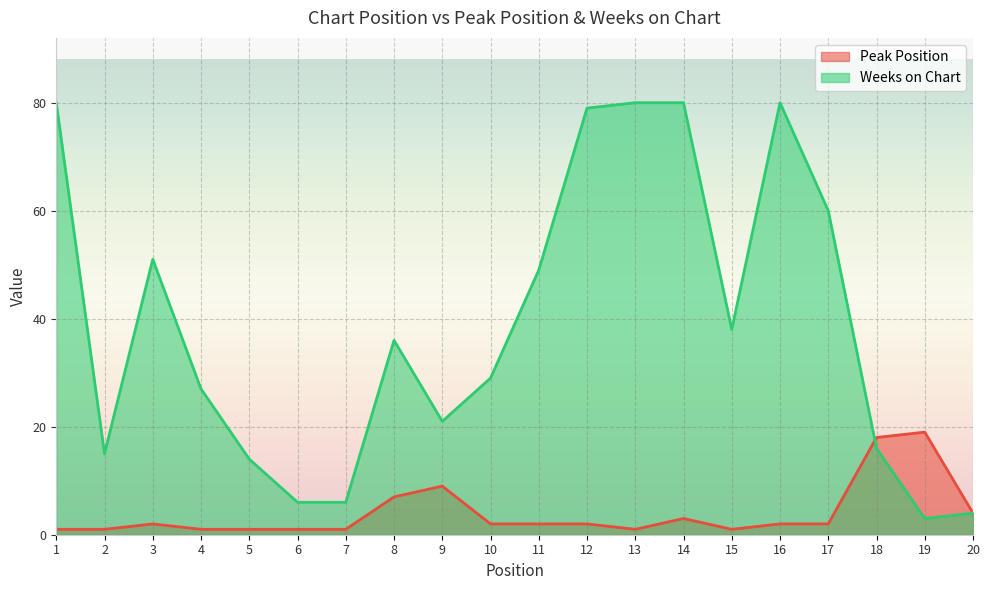

True or false: Peak Position and Weeks on Chart intersect in this chart.

True